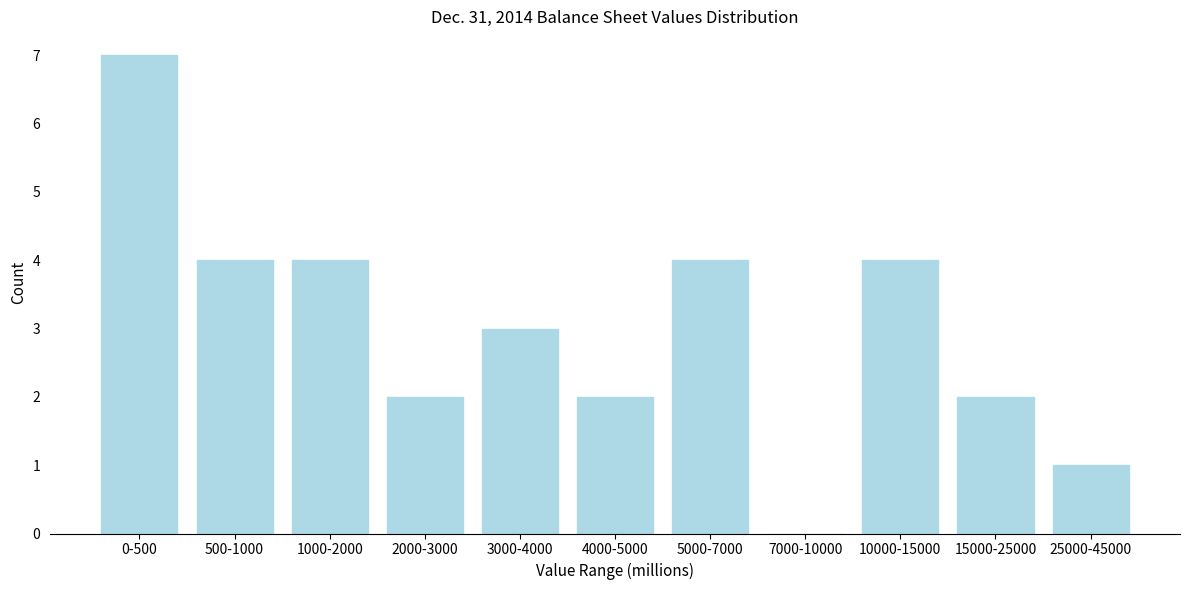

Reading right to left, what are all the values shown in this chart?

25000-45000=1	15000-25000=2	10000-15000=4	7000-10000=0	5000-7000=4	4000-5000=2	3000-4000=3	2000-3000=2	1000-2000=4	500-1000=4	0-500=7